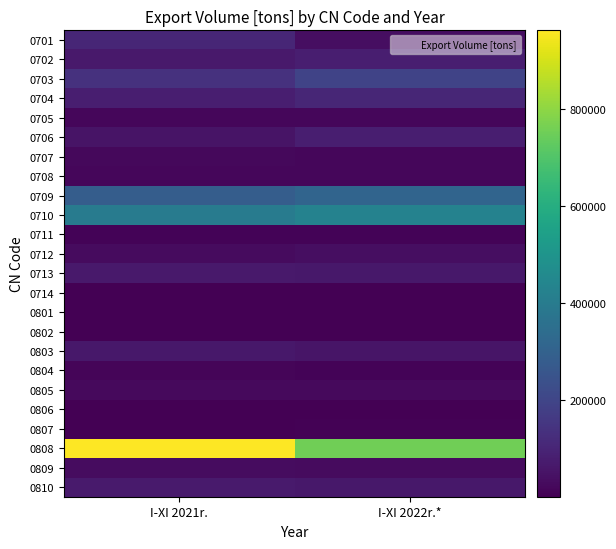

How many series are shown in this chart?

24